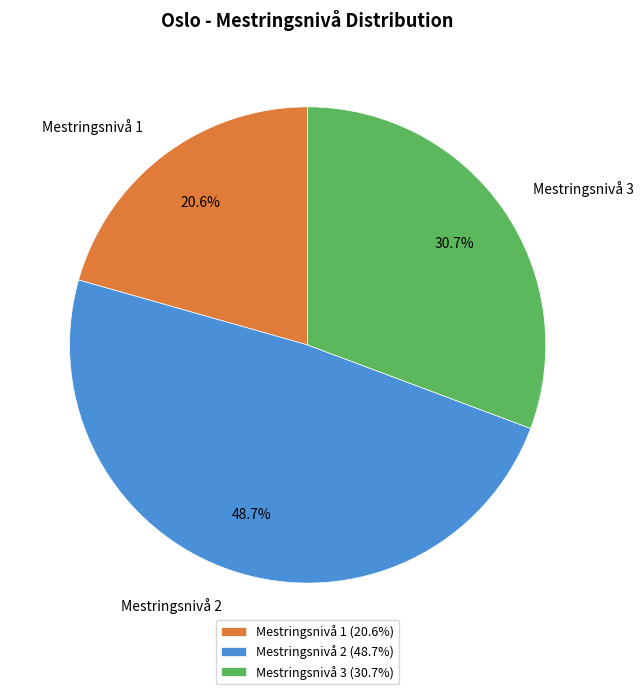

The Mestringsnivå 1 slice represents 30% of the pie. True or false?

False